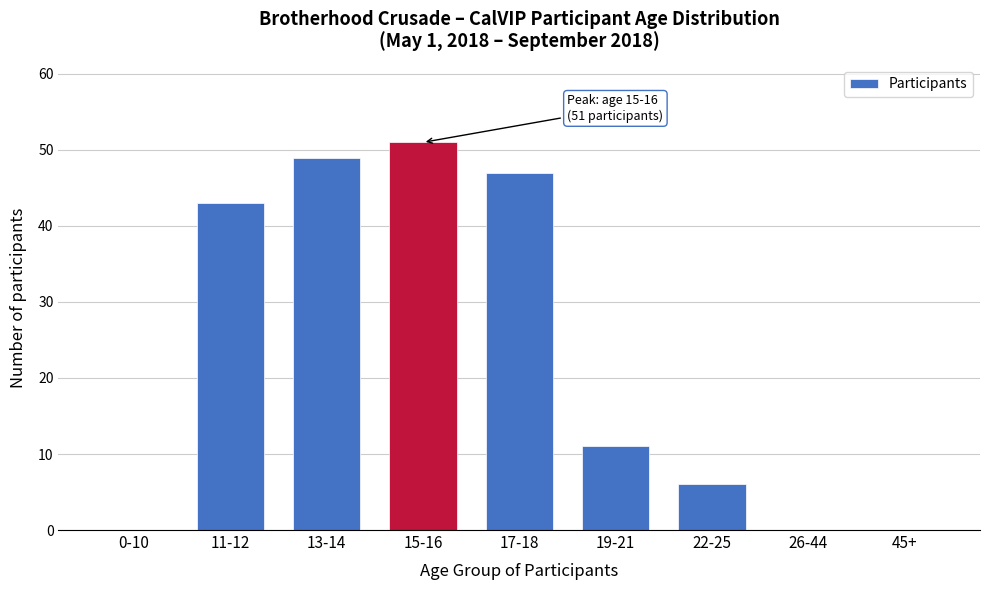

Reading right to left, what are all the values shown in this chart?

45+=0	26-44=0	22-25=6	19-21=11	17-18=47	15-16=51	13-14=49	11-12=43	0-10=0